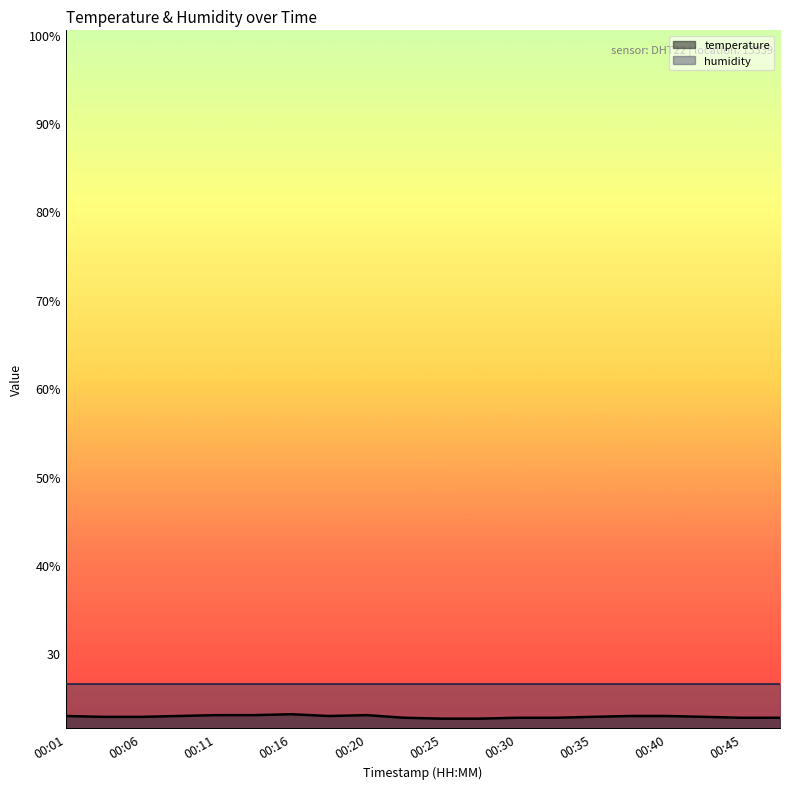

How many interior local peaks (higher than both neighbors) does the data have?

2